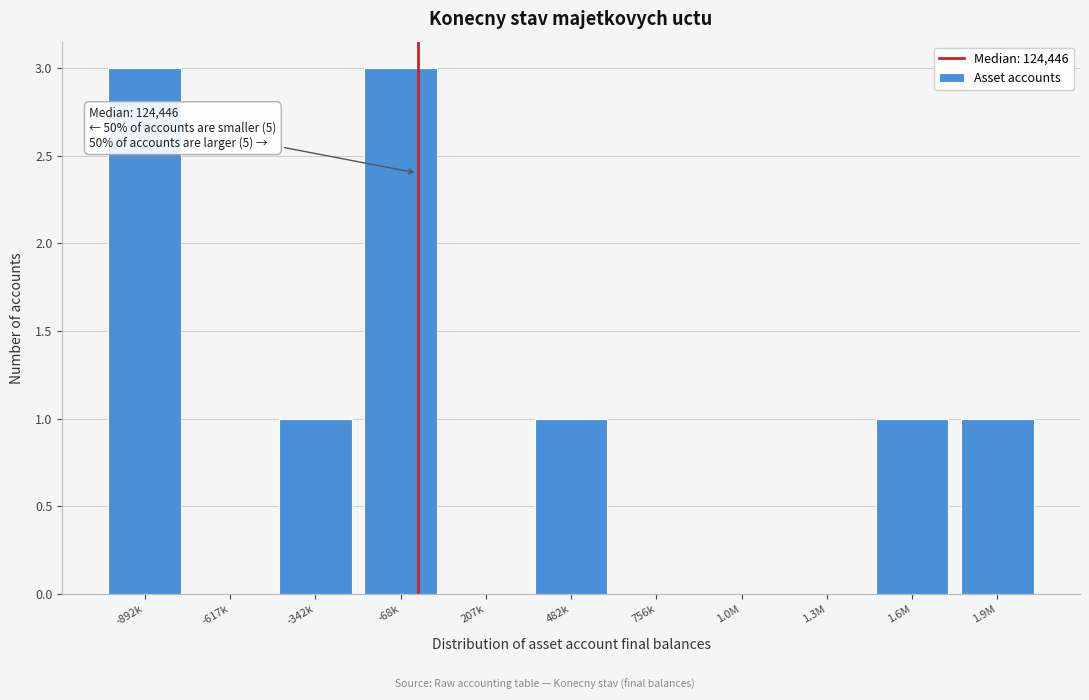

Reading left to right, transcribe all the data shown in this chart.

-892k=3	-617k=0	-342k=1	-68k=3	207k=0	482k=1	756k=0	1.0M=0	1.3M=0	1.6M=1	1.9M=1